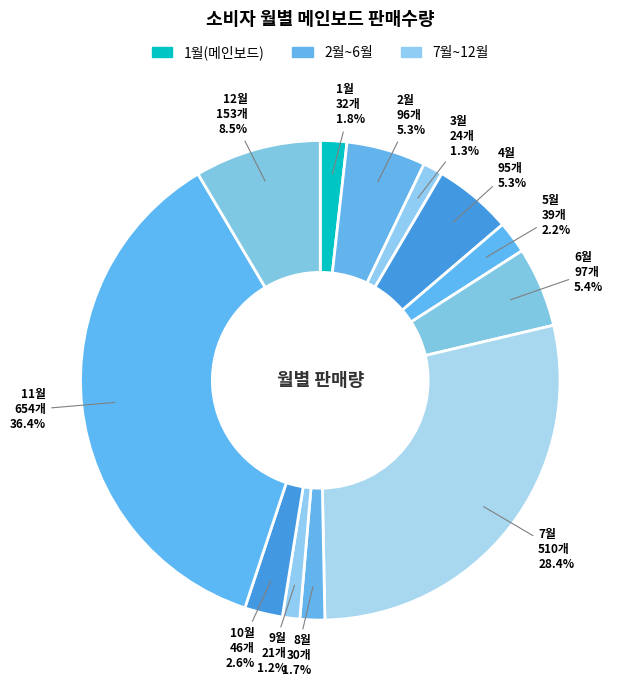

To the nearest percent, what is the difference between the largest and smallest slice percentages?

35%